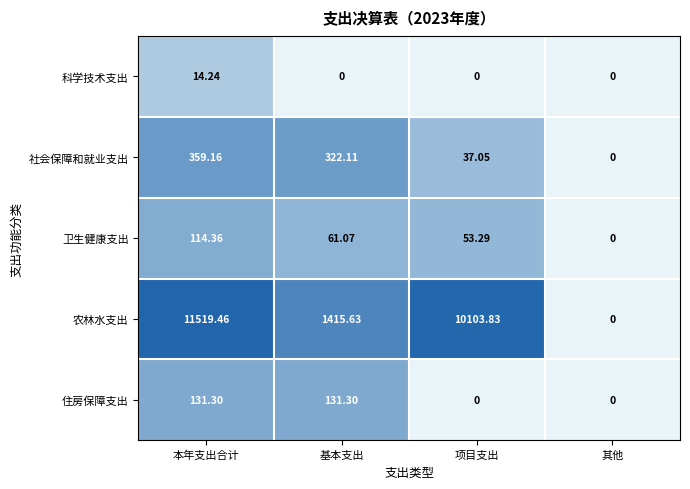

Which series has the widest spread of values?

农林水支出